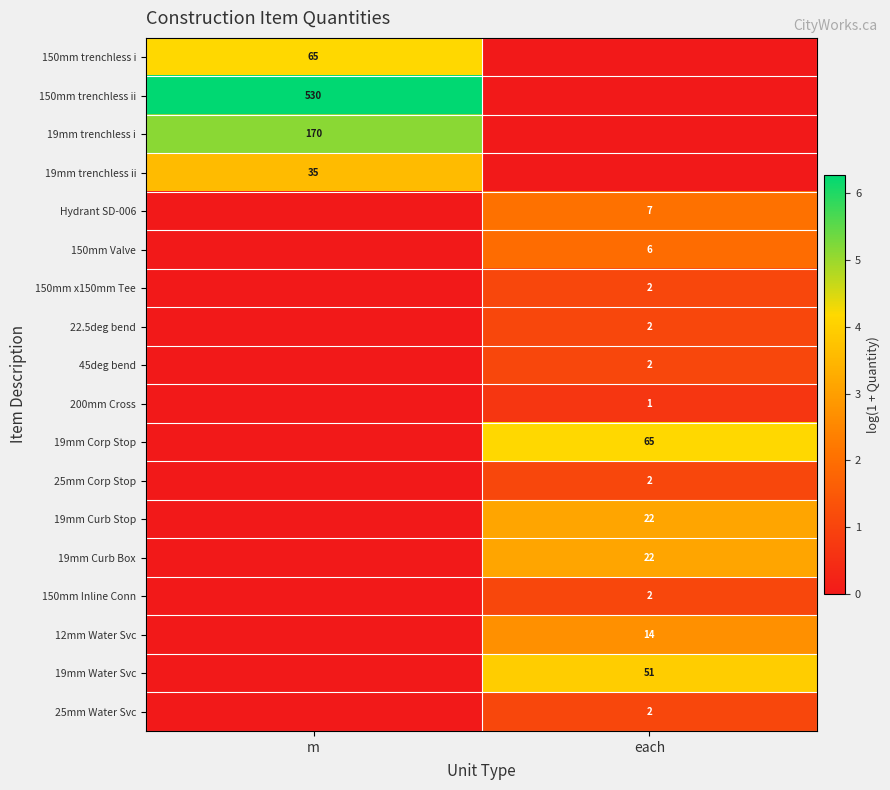

The value of 19mm trenchless ii at m is 35. True or false?

True